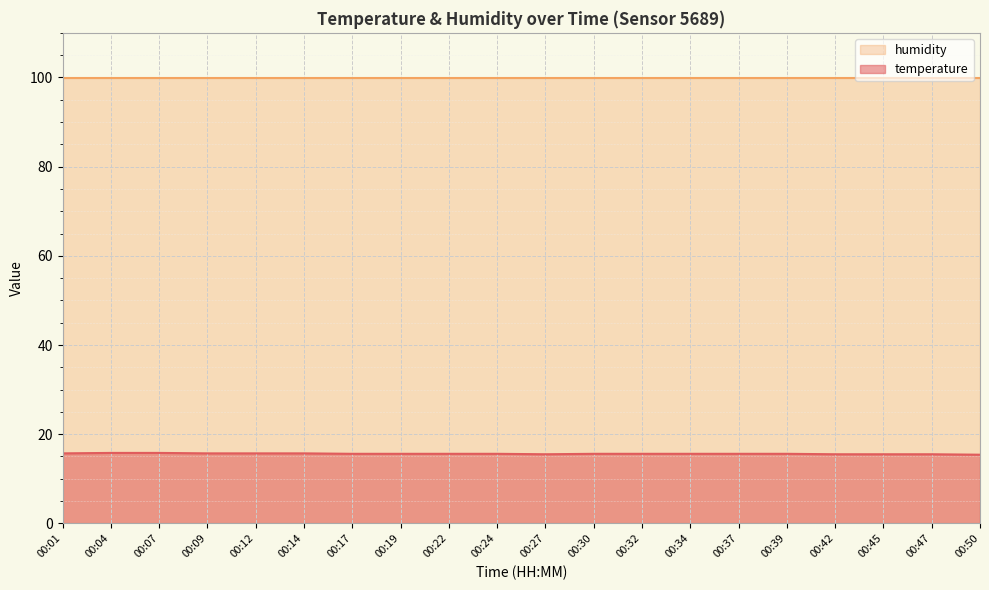

List the labels in order of value, smallest first.

00:50, 00:27, 00:42, 00:45, 00:47, 00:17, 00:19, 00:22, 00:24, 00:30, 00:32, 00:34, 00:37, 00:39, 00:01, 00:09, 00:12, 00:14, 00:04, 00:07